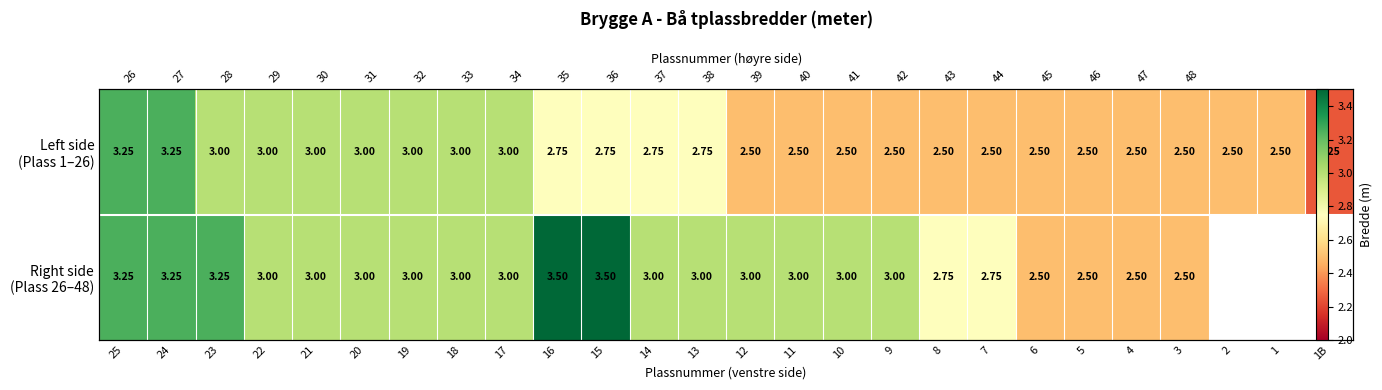

Between 20 and 7, which series saw the biggest shift?

Left side (Plass 1–26)